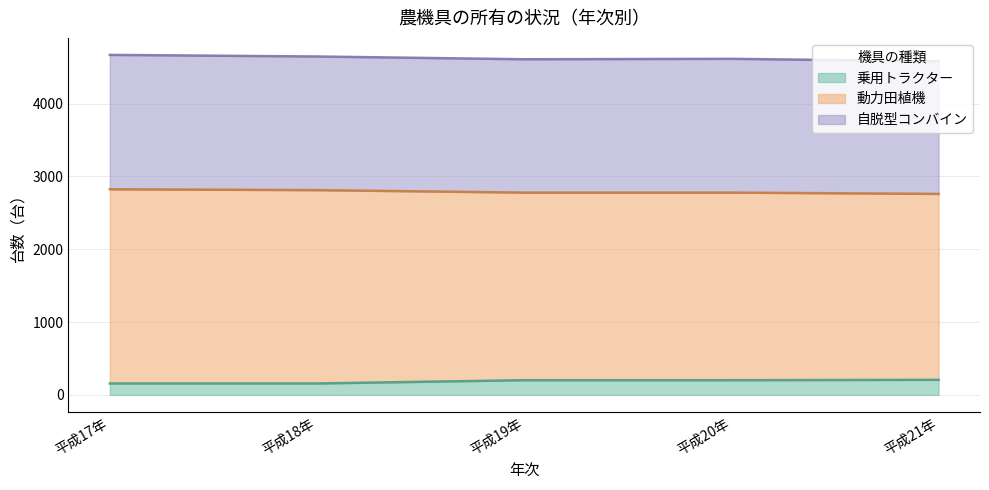

What is the lowest value of the 乗用トラクター series?

157